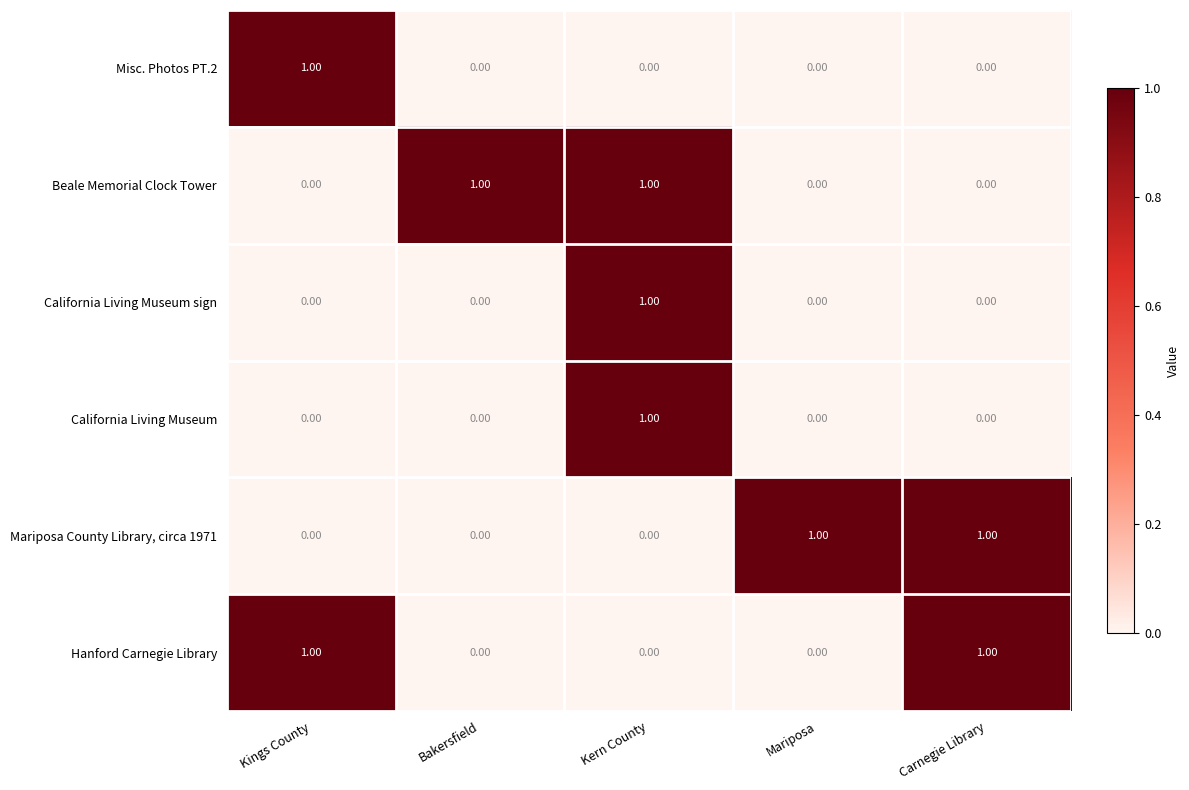

How many positive values does the California Living Museum sign series have?

1